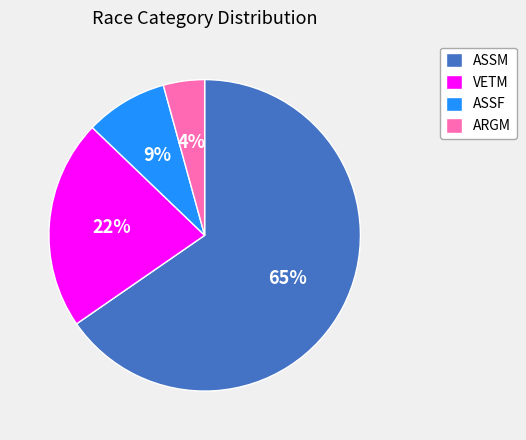

To the nearest percent, what is the average slice percentage?

25%